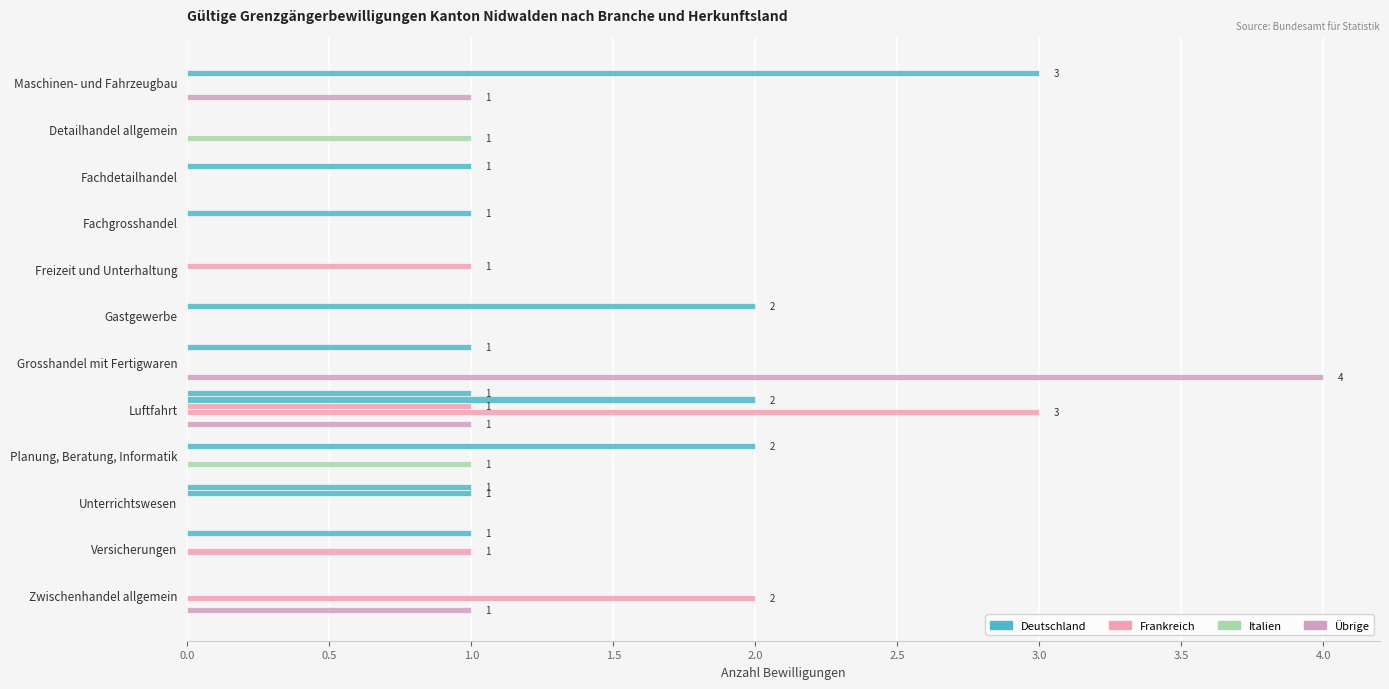

Count the number of data series in this chart.

6